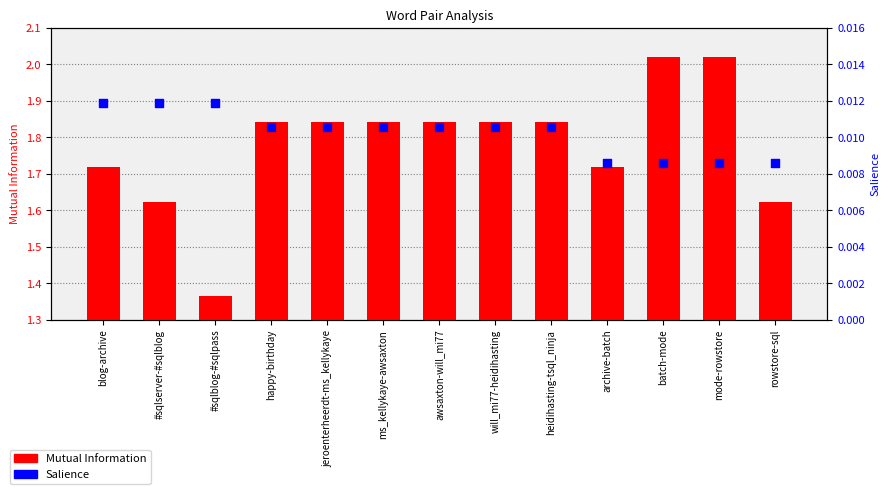

At how many categories does at least one series exceed 1?

13